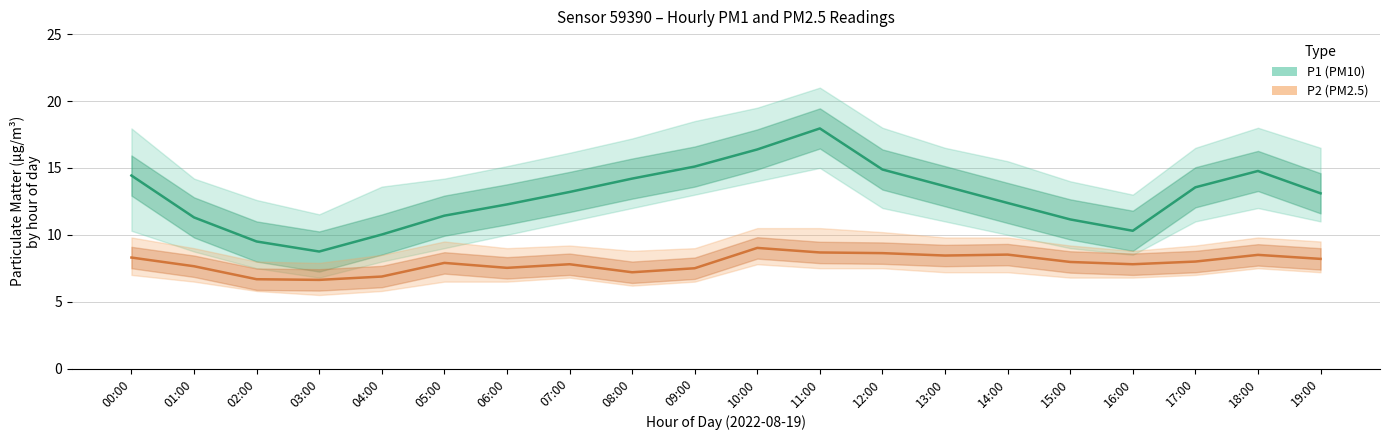

True or false: P2 (PM2.5) and P1 (PM10) cross at least once.

False